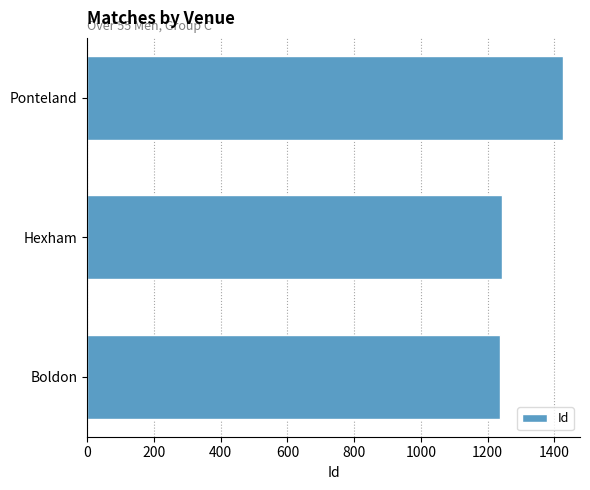

Between Ponteland and Boldon, which is larger?

Ponteland